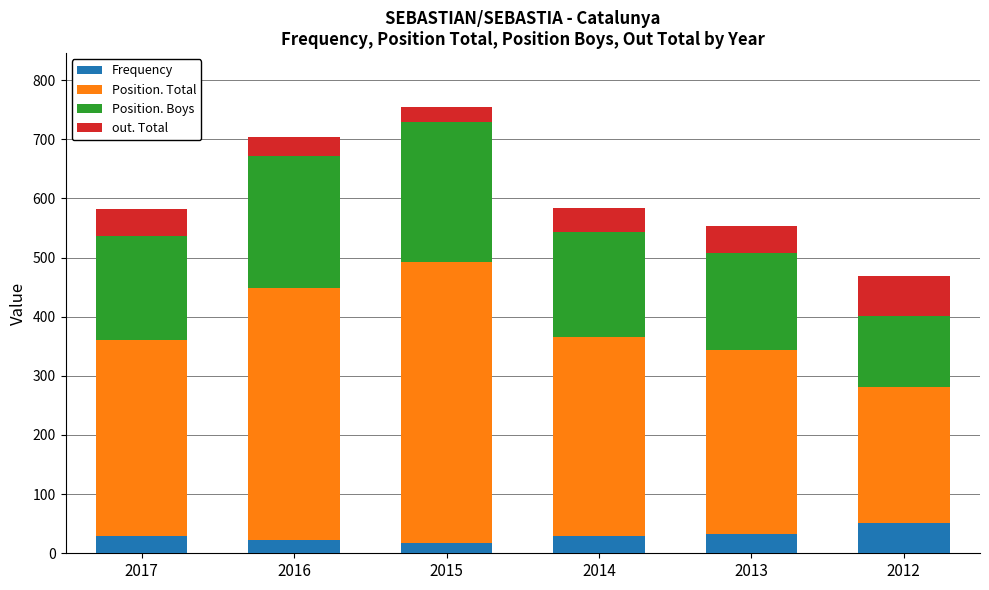

What is the sum of all Frequency values?

183